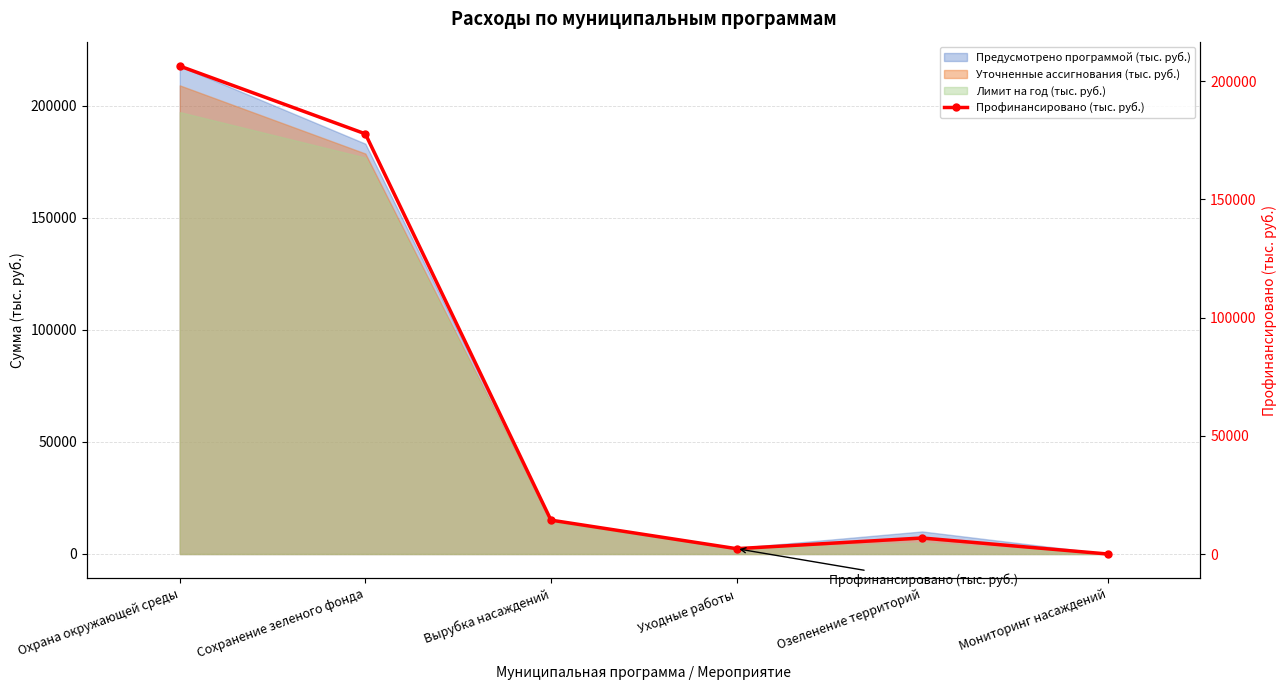

The value of Предусмотрено программой (тыс. руб.) at Охрана окружающей среды is 217707.9. True or false?

True